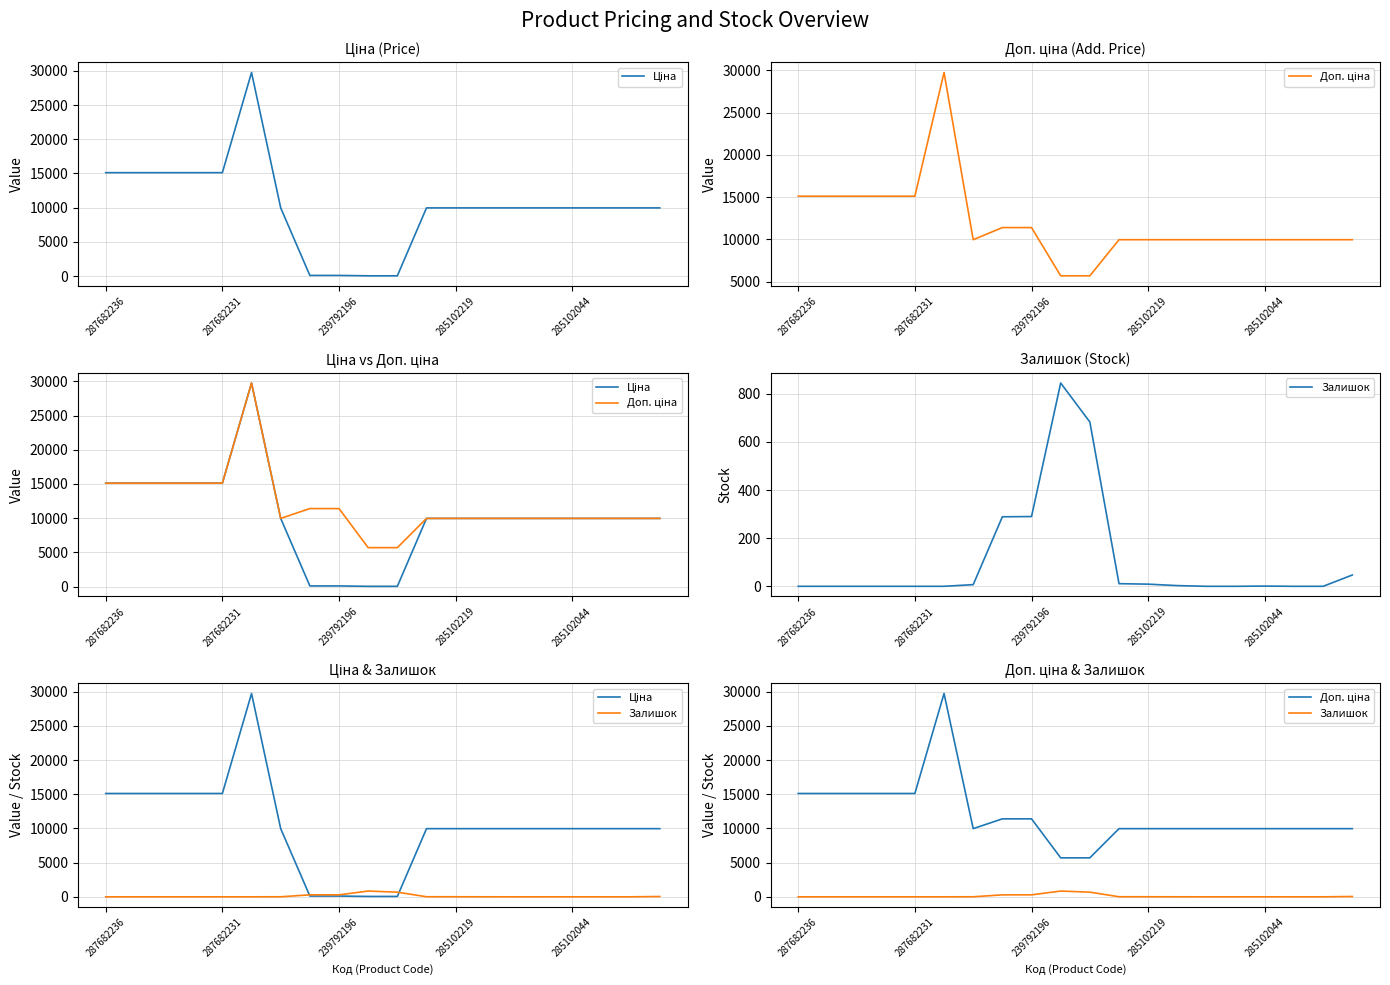

What is the sum of all Доп. ціна values?

239327.1